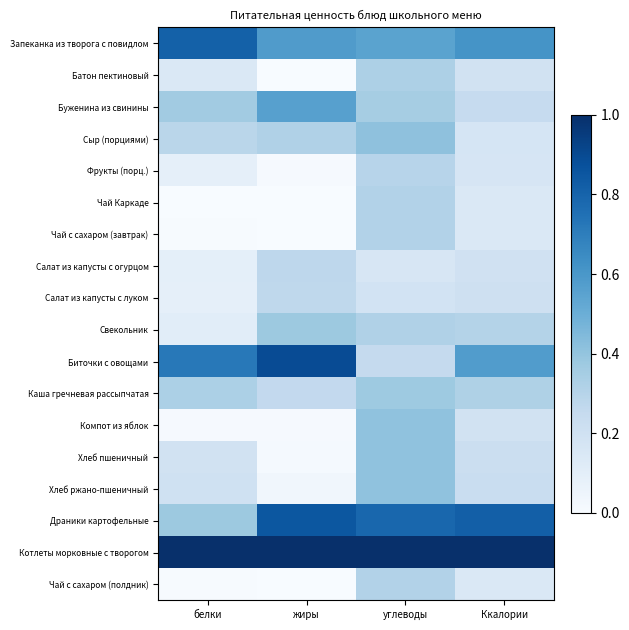

Rank the series at Ккалории from highest to lowest value.

Котлеты морковные с творогом, Драники картофельные, Запеканка из творога с повидлом, Биточки с овощами, Каша гречневая рассыпчатая, Свекольник, Буженина из свинины, Хлеб ржано-пшеничный, Хлеб пшеничный, Салат из капусты с луком, Салат из капусты с огурцом, Компот из яблок, Батон пектиновый, Сыр (порциями), Фрукты (порц.), Чай с сахаром (завтрак), Чай с сахаром (полдник), Чай Каркаде